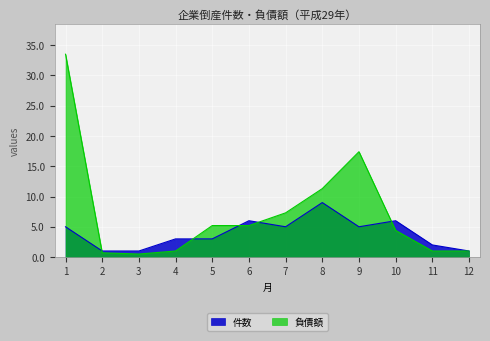

What are all the series names shown in the legend?

件数, 負債額